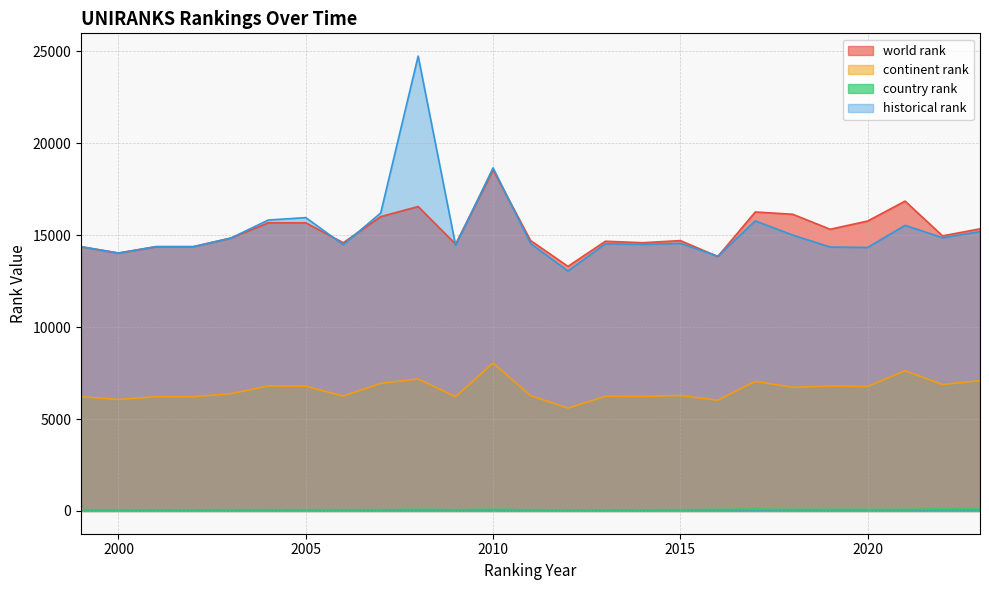

List the labels in order of historical rank value, smallest first.

2012, 2016, 2000, 2020, 2019, 1999, 2001, 2002, 2009, 2006, 2014, 2013, 2011, 2015, 2003, 2022, 2018, 2023, 2021, 2017, 2004, 2005, 2007, 2010, 2008